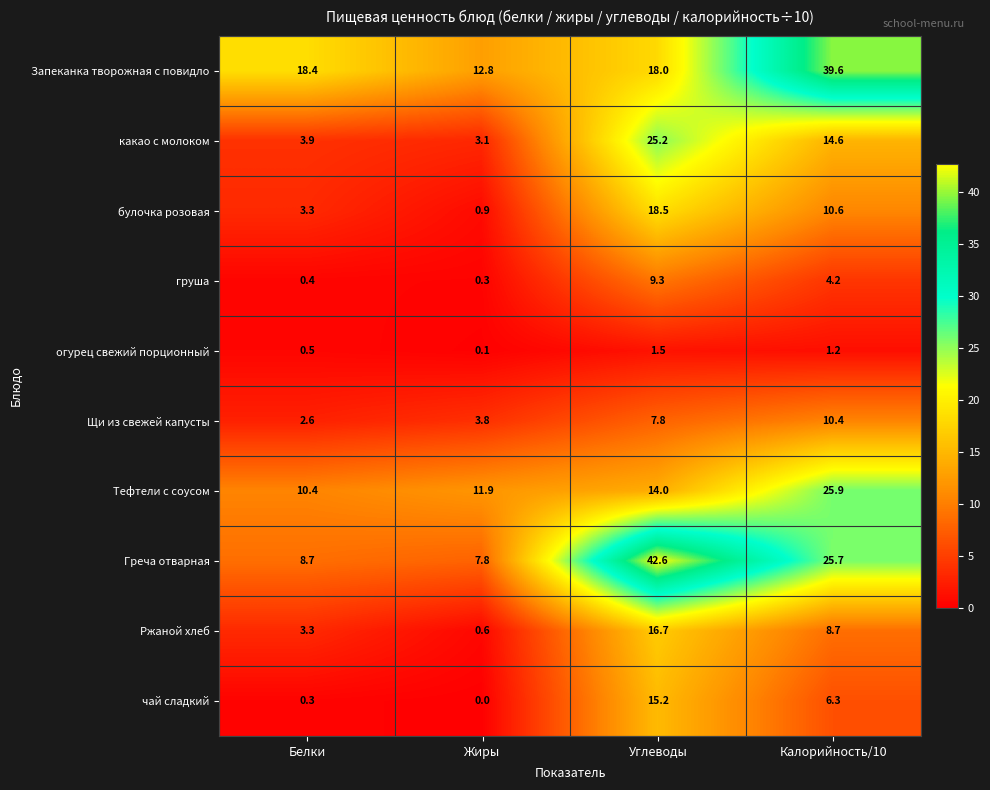

Which series changed the most between Углеводы and Калорийность/10?

Запеканка творожная с повидло